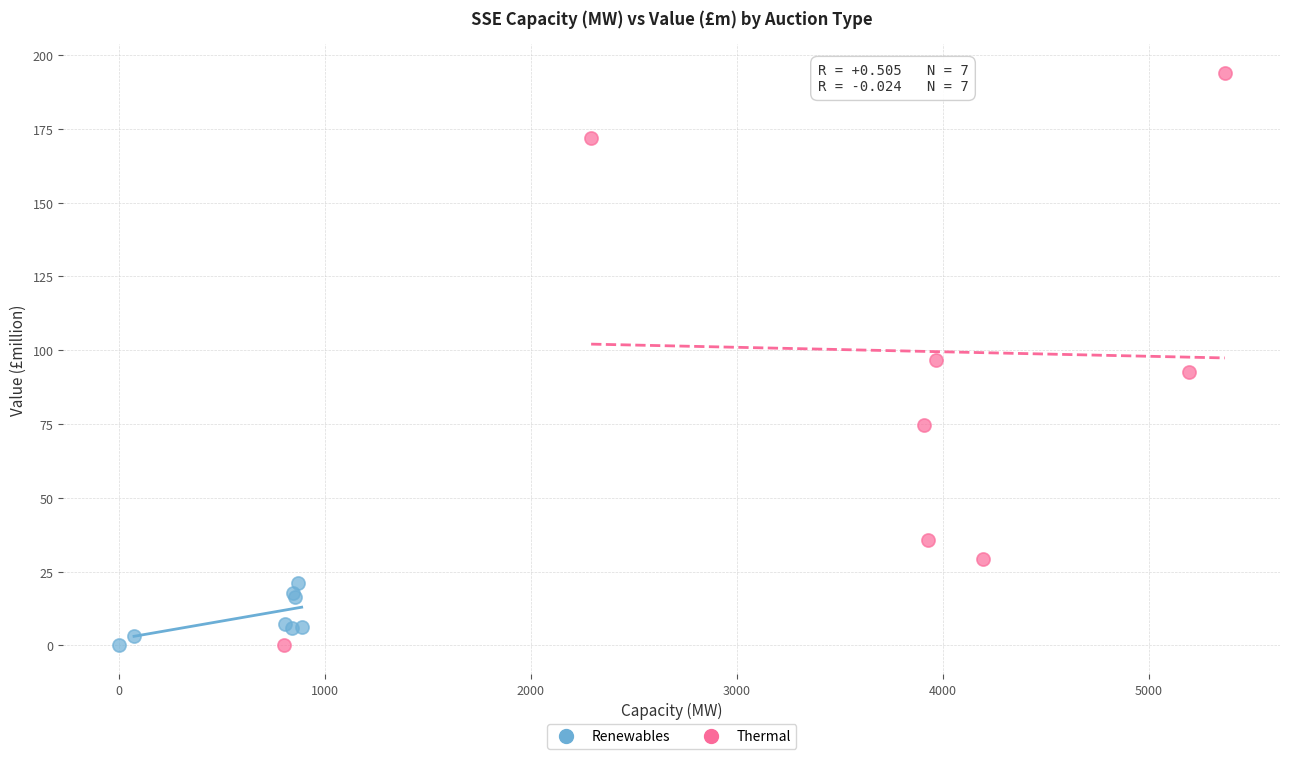

Which series contains the highest Y value?

Thermal